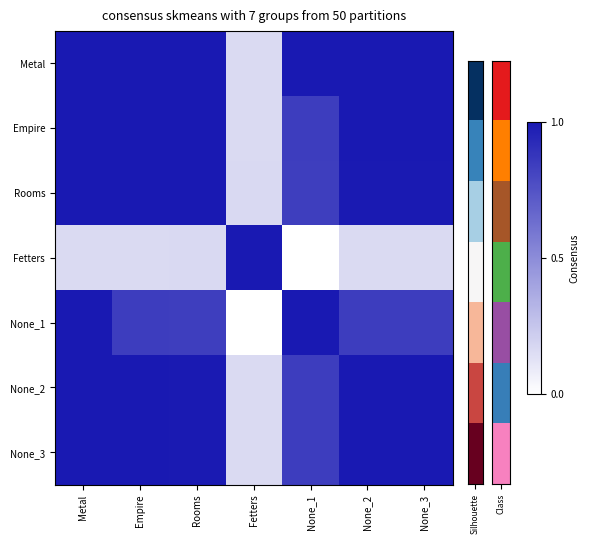

At how many categories does at least one series exceed 0?

7